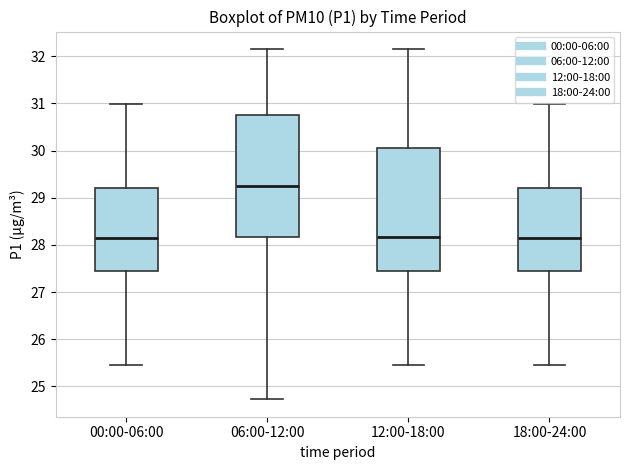

Which box has the highest median line?

06:00-12:00